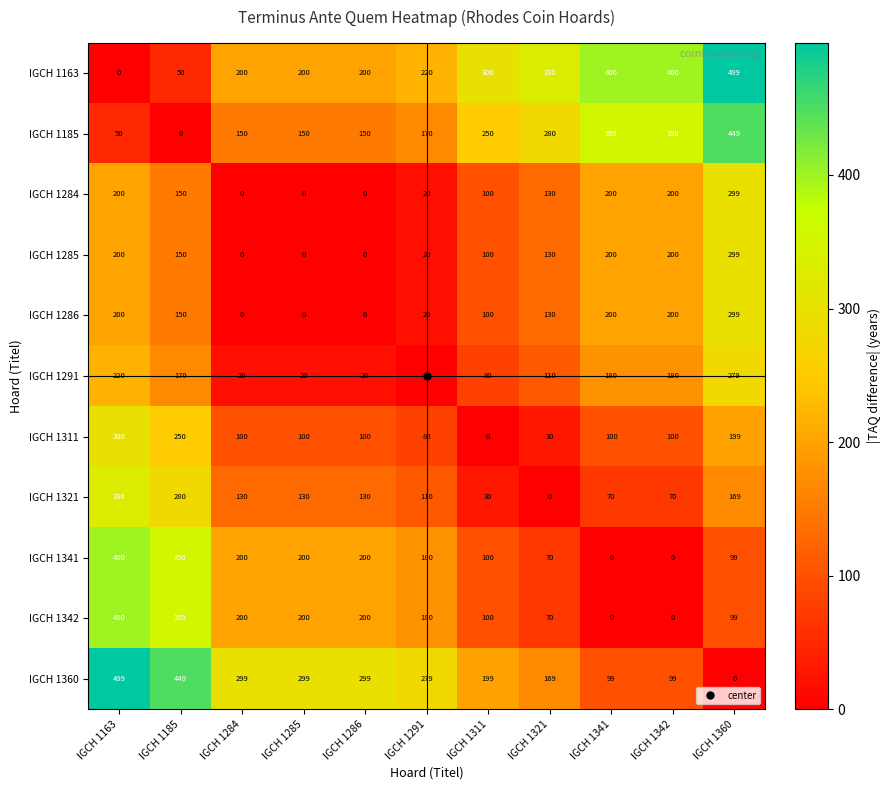

What is the sum of all IGCH 1286 values?

1299